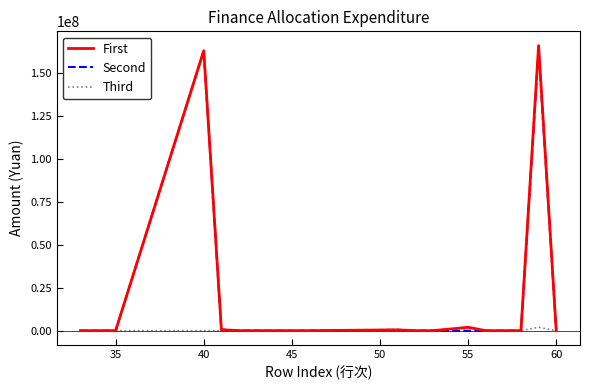

What is the greatest value displayed?

165848626.1